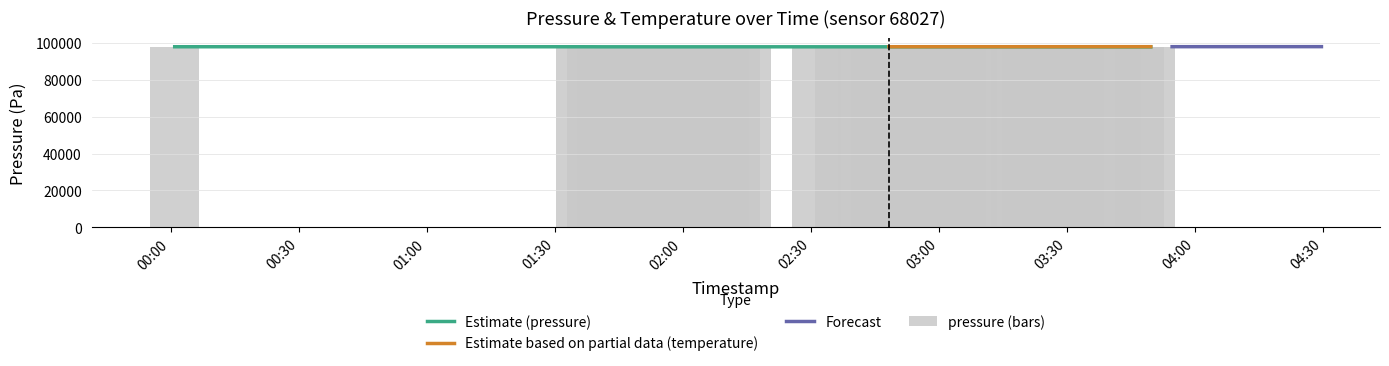

How many data points are above 97808?

19